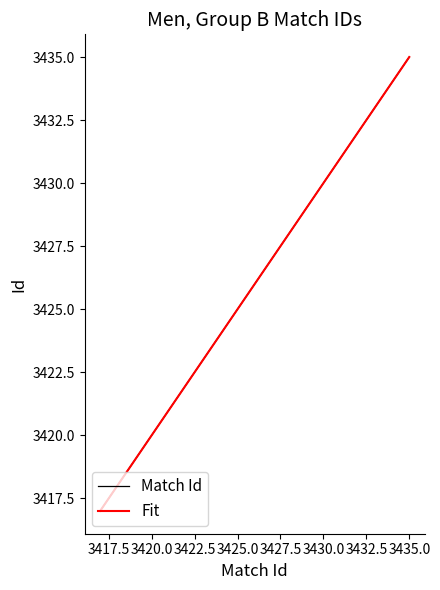

True or false: Match Id has more than 1 interior local peaks.

False